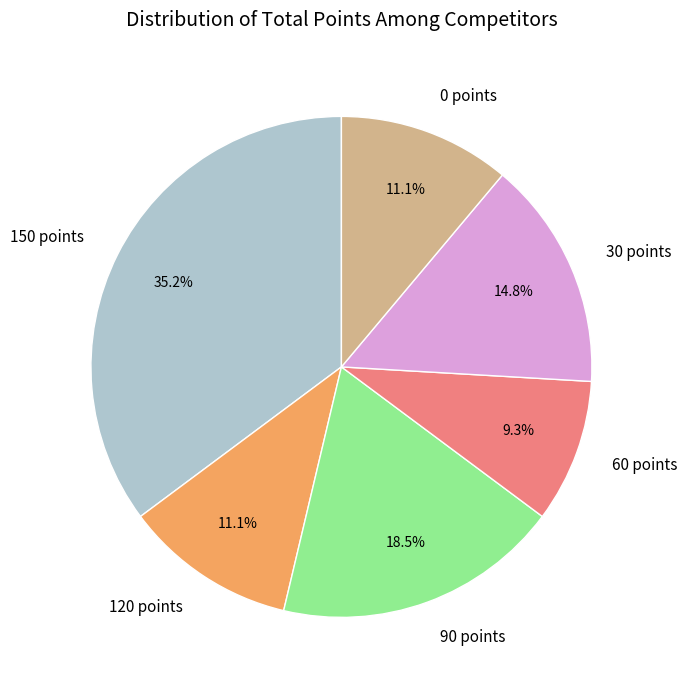

To the nearest percent, what is the average slice percentage?

17%